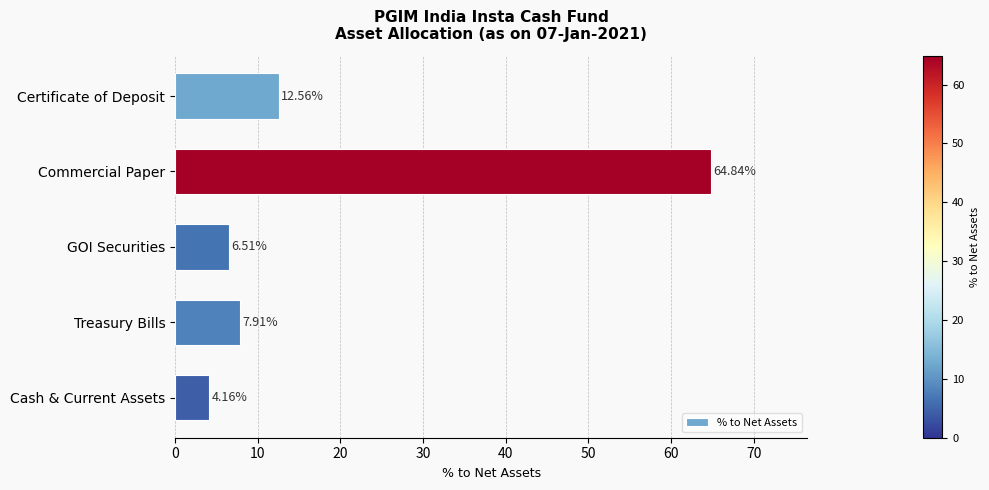

How many bars are there in total?

5